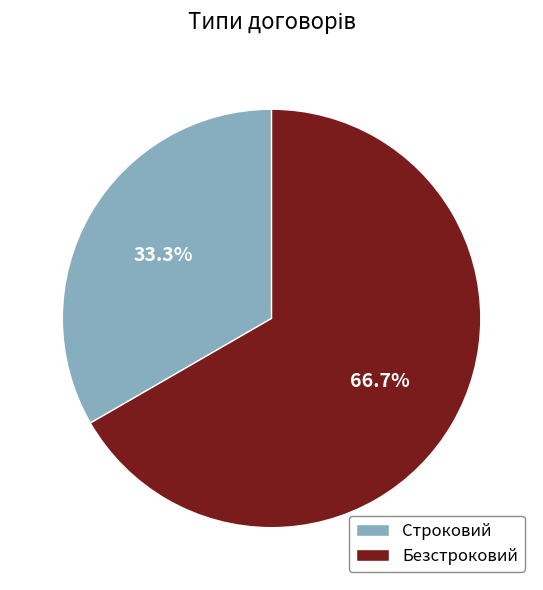

True or false: Безстроковий accounts for 79% of the total.

False